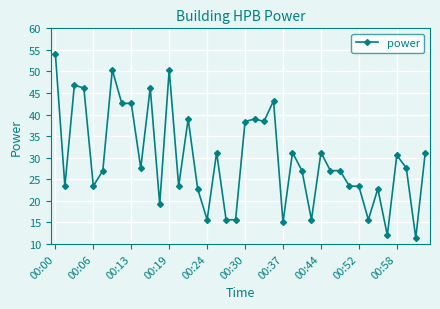

True or false: there are more than 1 points higher than both neighbors.

True